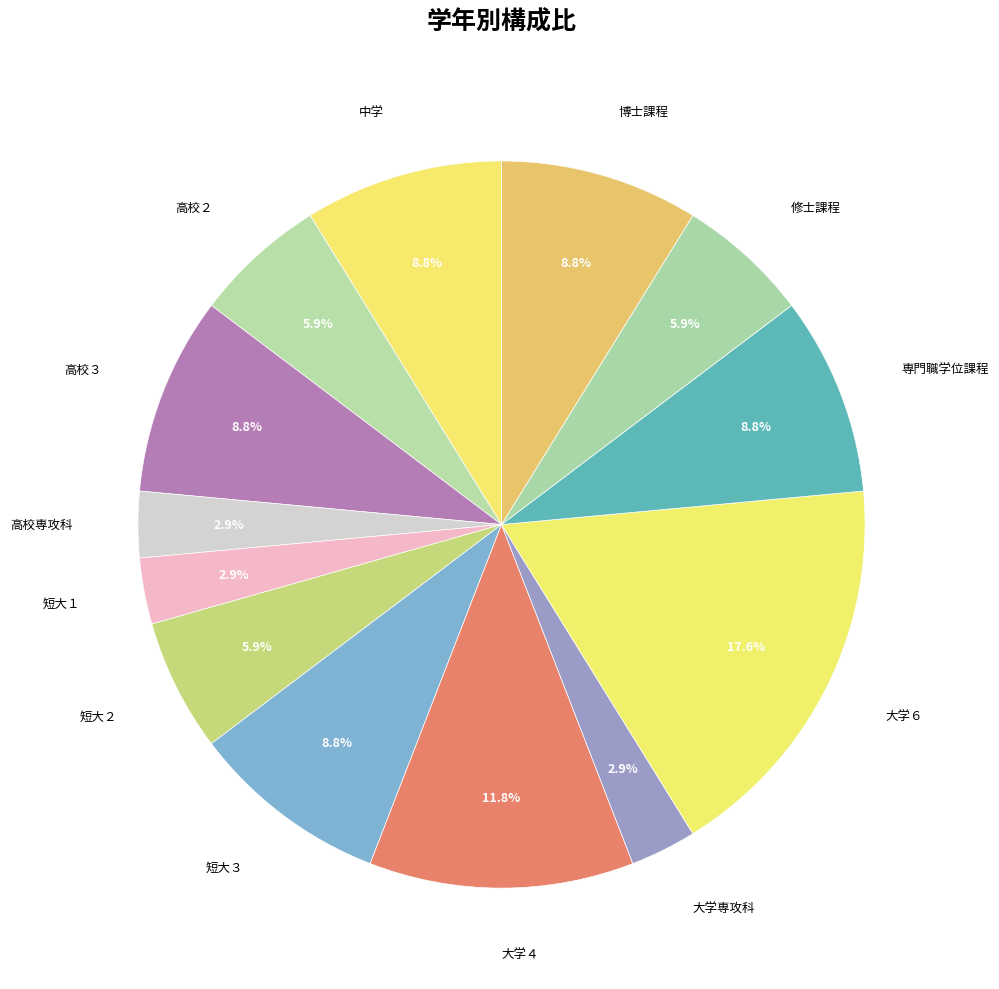

What is the ratio of the value at 高校３ to the value at 短大３?

1.0